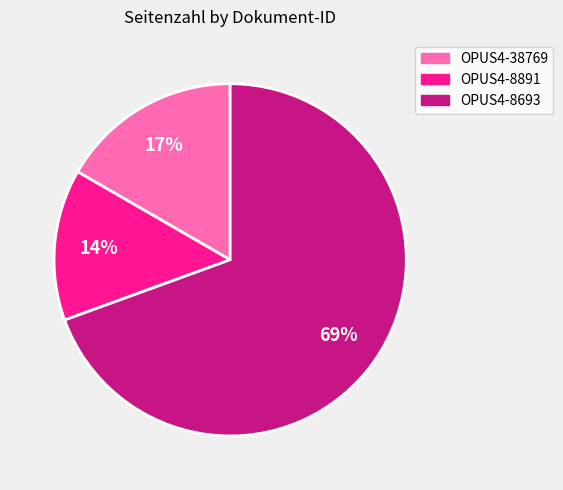

Which slice is the smallest?

OPUS4-8891